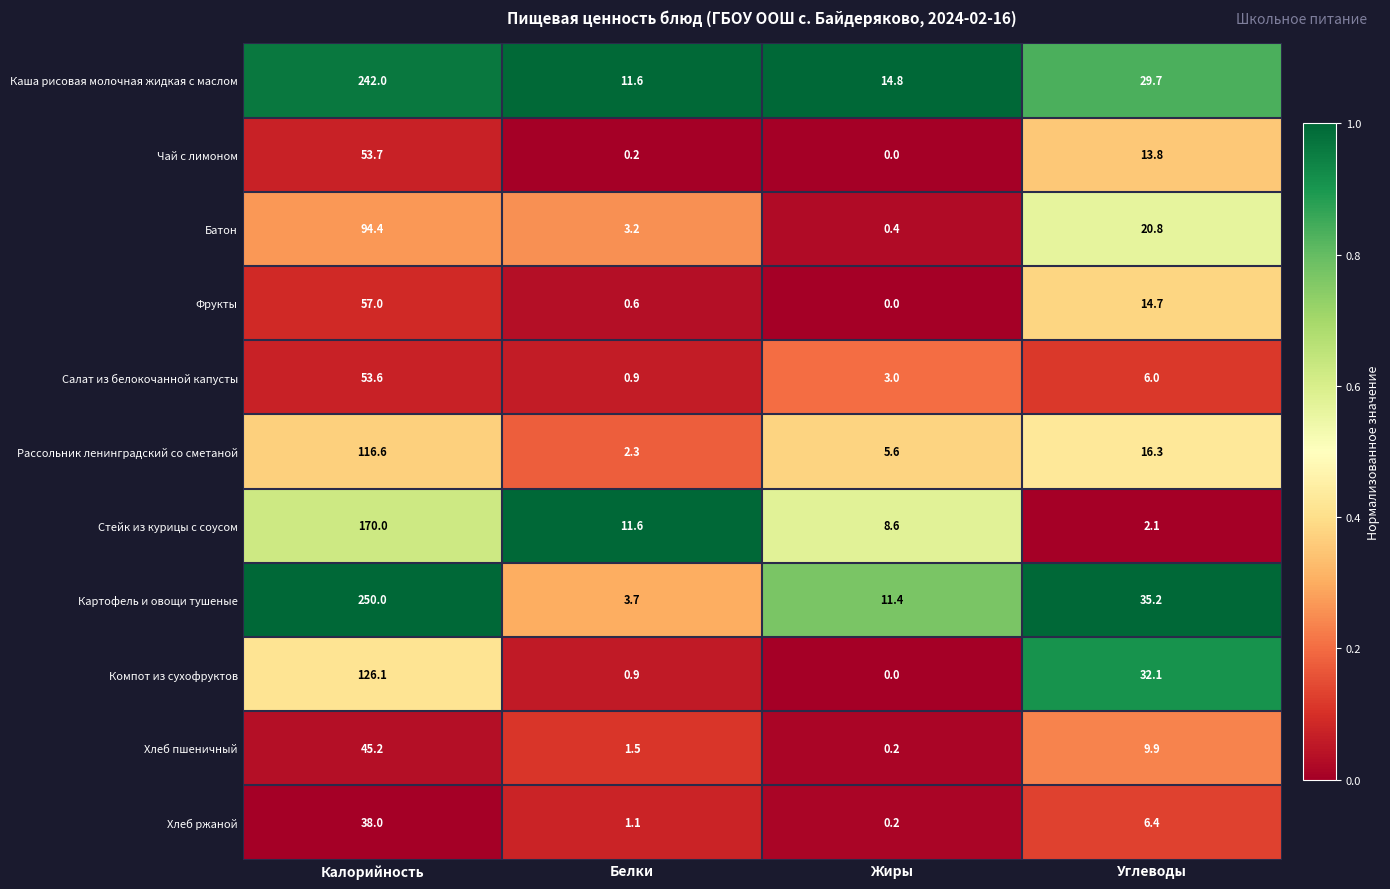

Between Калорийность and Белки, which series saw the biggest shift?

Картофель и овощи тушеные